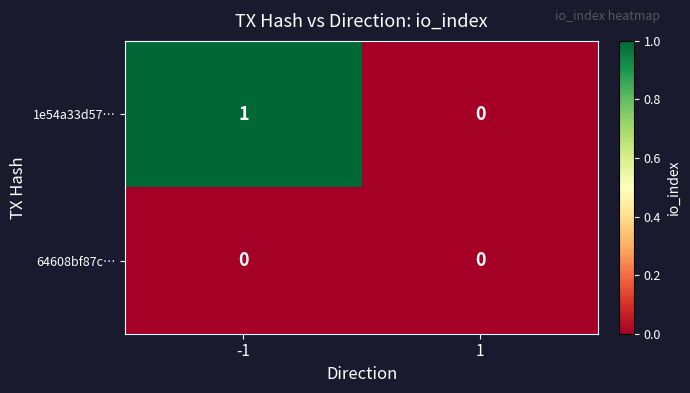

Between -1 and 1, which series saw the biggest shift?

1e54a33d57…